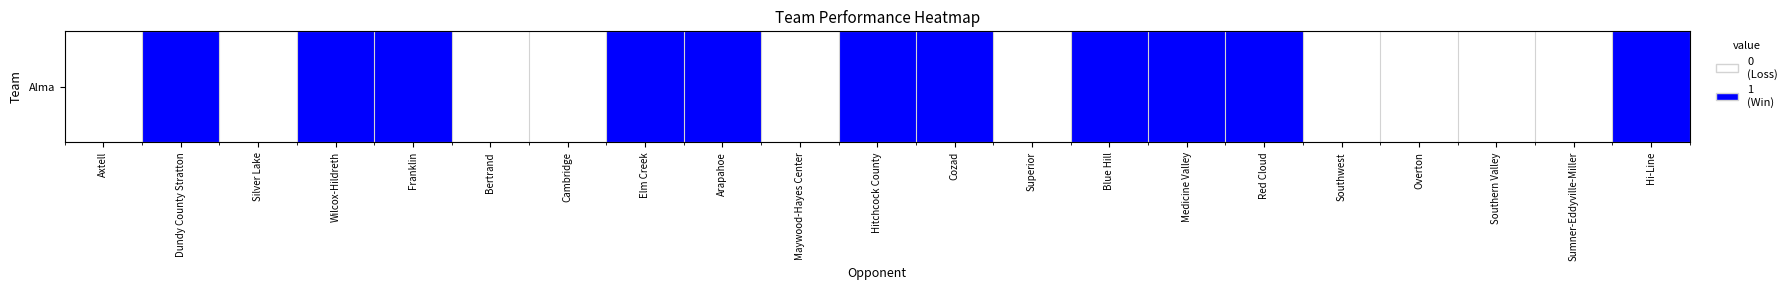

What is the average value?

1